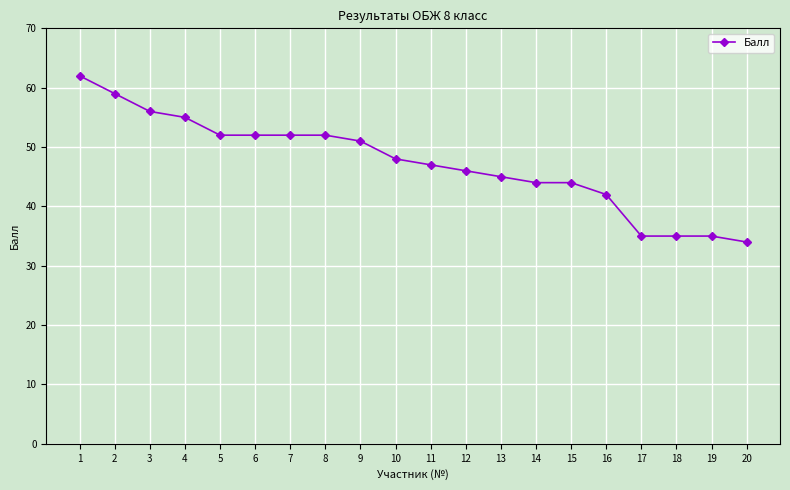

How many lines are shown in the chart?

1